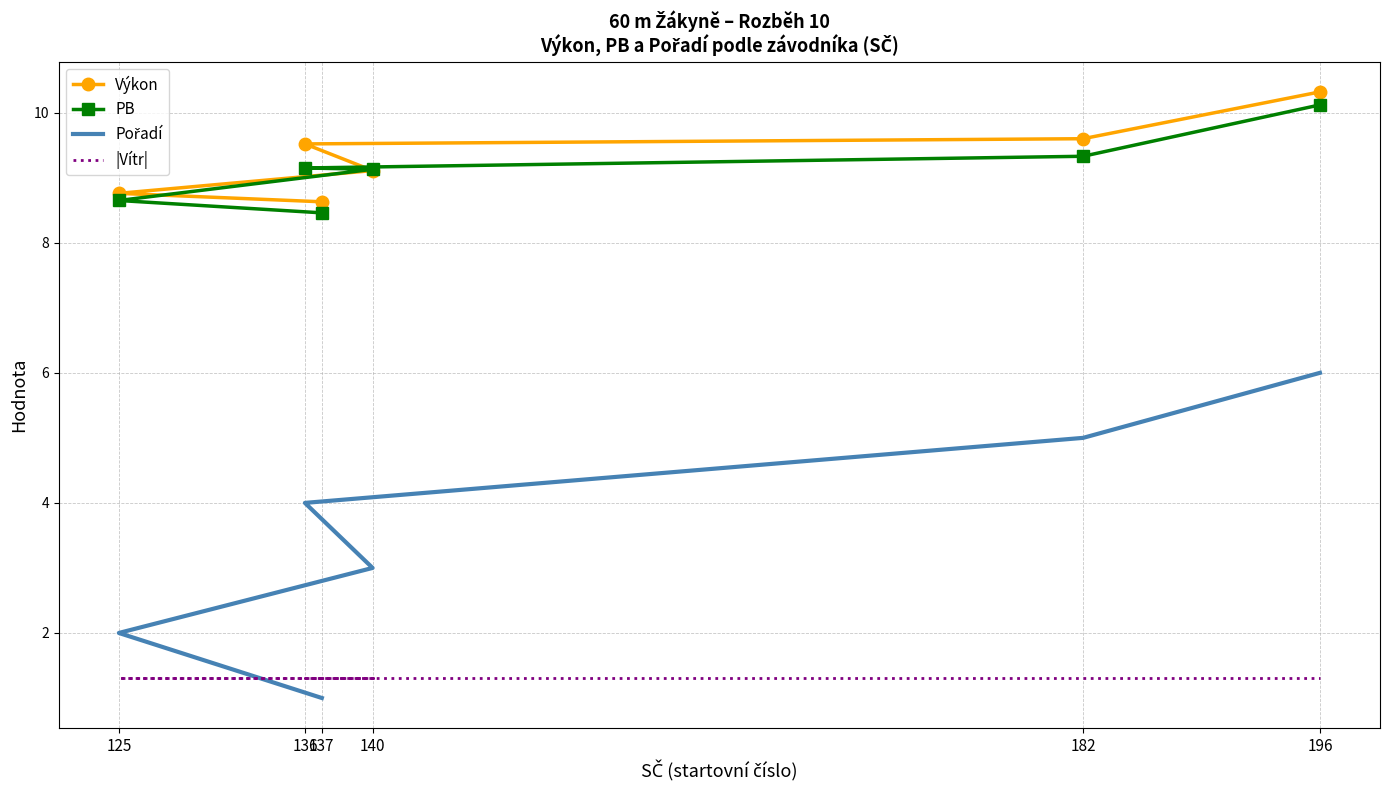

Is it true that |Vítr| equals 0.6 at 137?

False